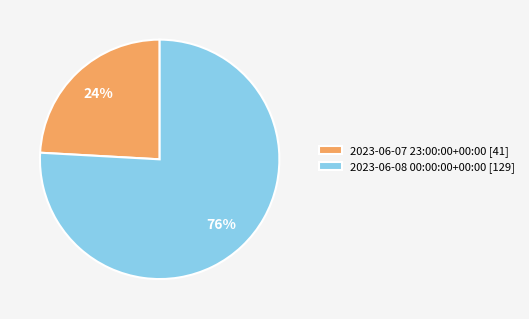

To the nearest percent, what percentage of the pie is 2023-06-08 00:00:00+00:00?

76%